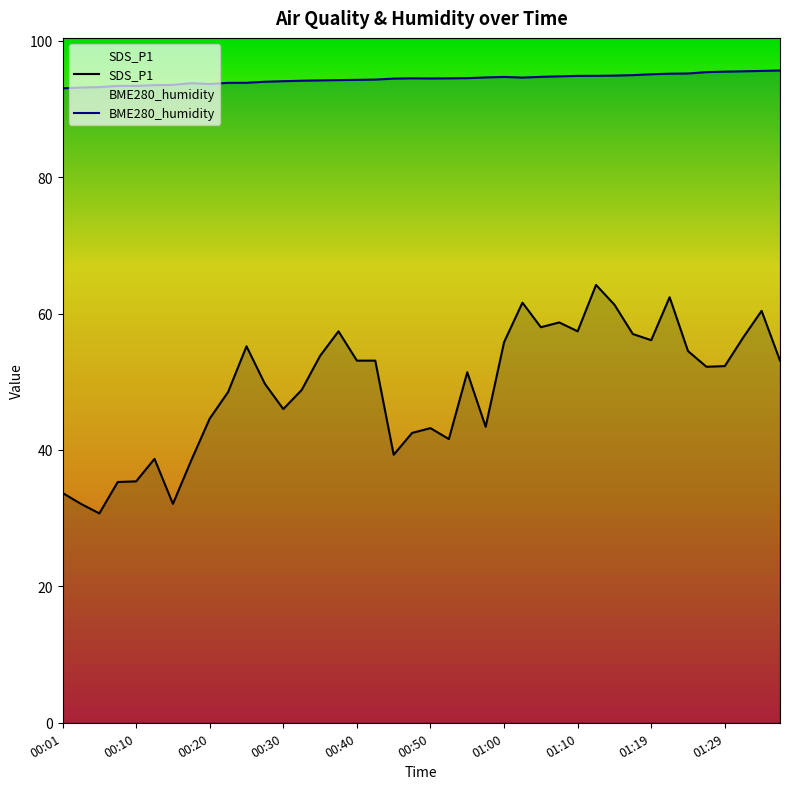

How many values in the SDS_P1 series exceed 52?

21